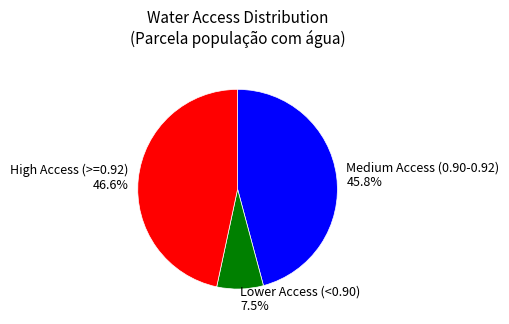

Is there any slice that represents more than half of the pie?

No